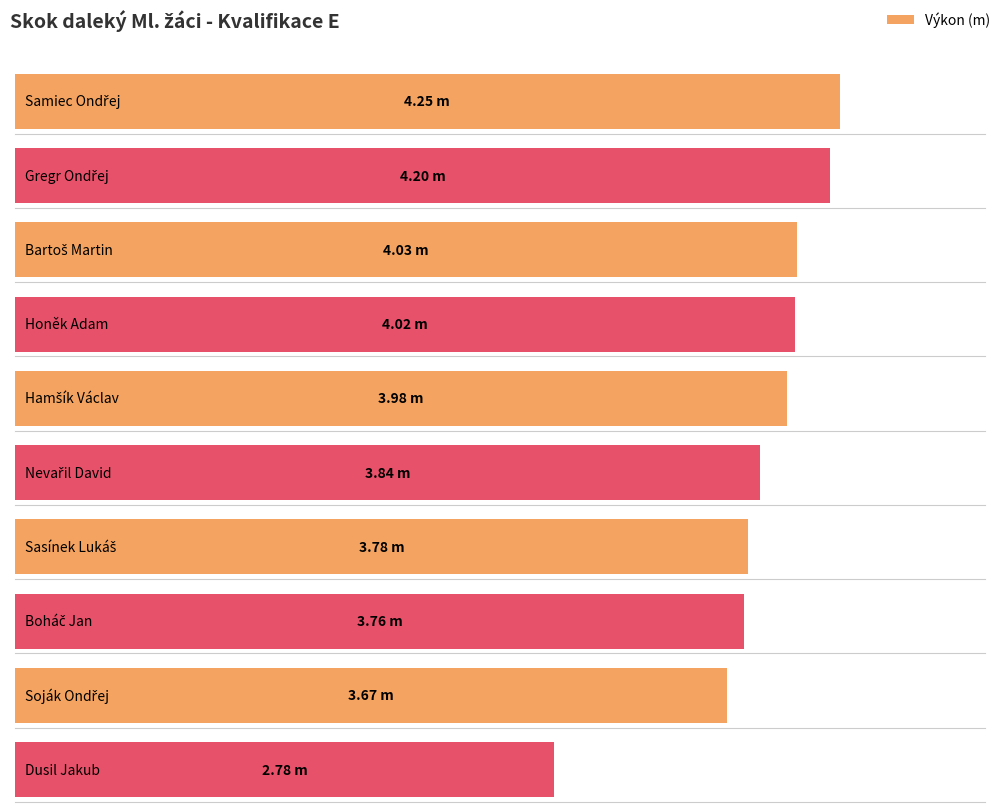

Reading left to right, transcribe all the data shown in this chart.

Samiec Ondřej=4.2	Gregr Ondřej=4.2	Bartoš Martin=4.0	Honěk Adam=4.0	Hamšík Václav=4.0	Nevařil David=3.8	Sasínek Lukáš=3.8	Boháč Jan=3.8	Soják Ondřej=3.7	Dusil Jakub=2.8